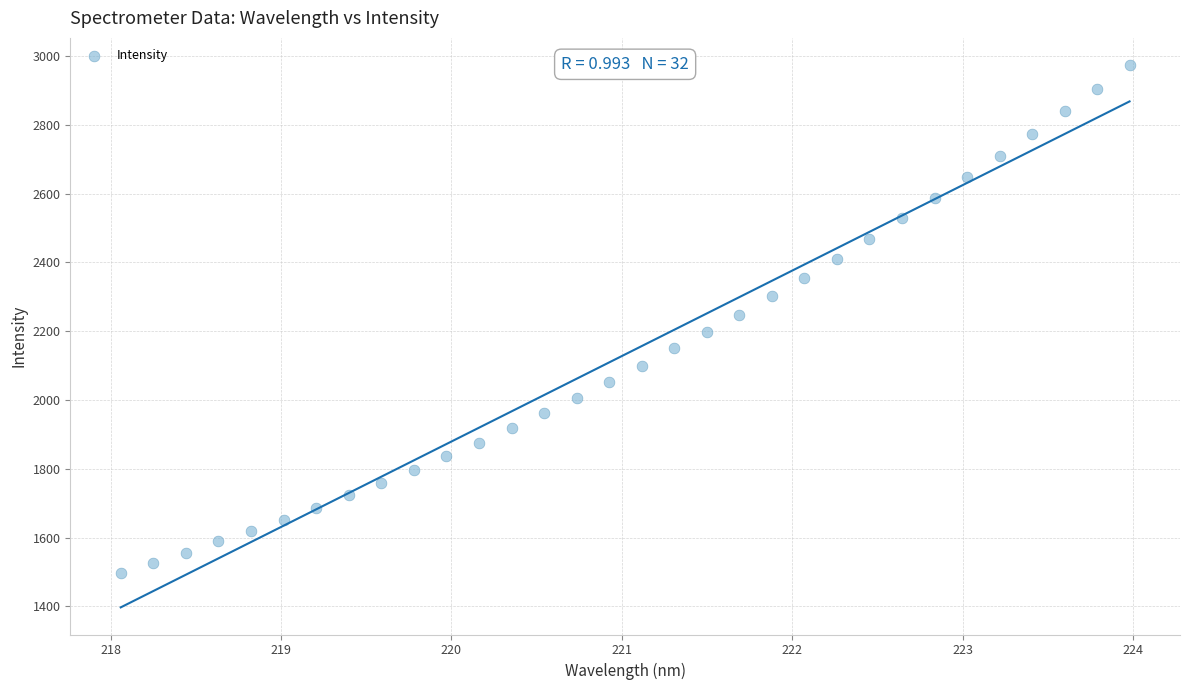

What is the range of X values (max minus min)?

5.9